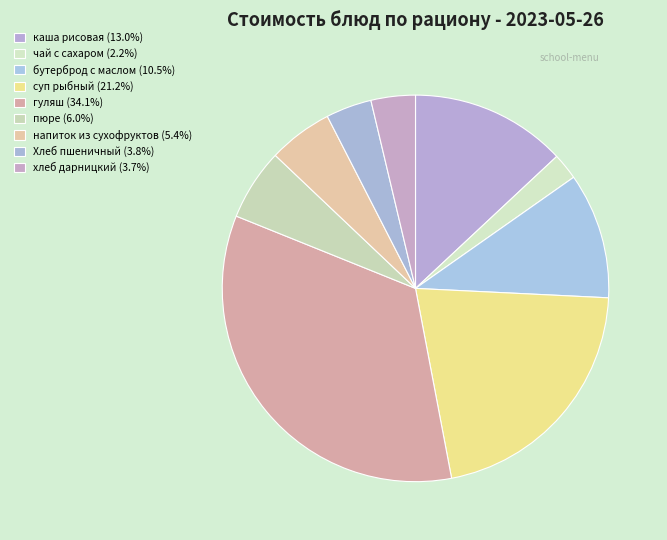

What is the largest slice in the pie chart?

гуляш